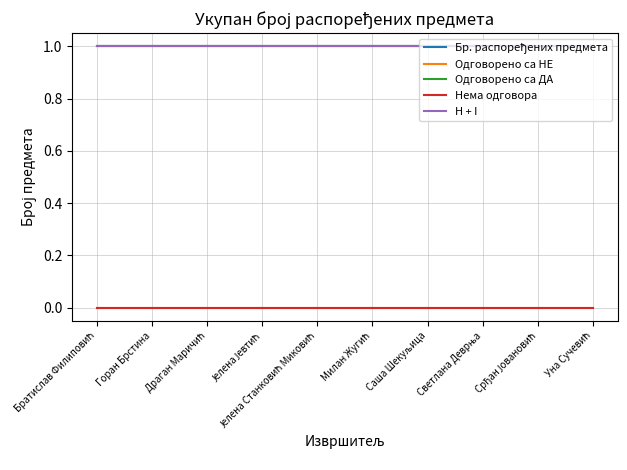

At which category does the chart reach its peak across all series?

Братислав Филиповић